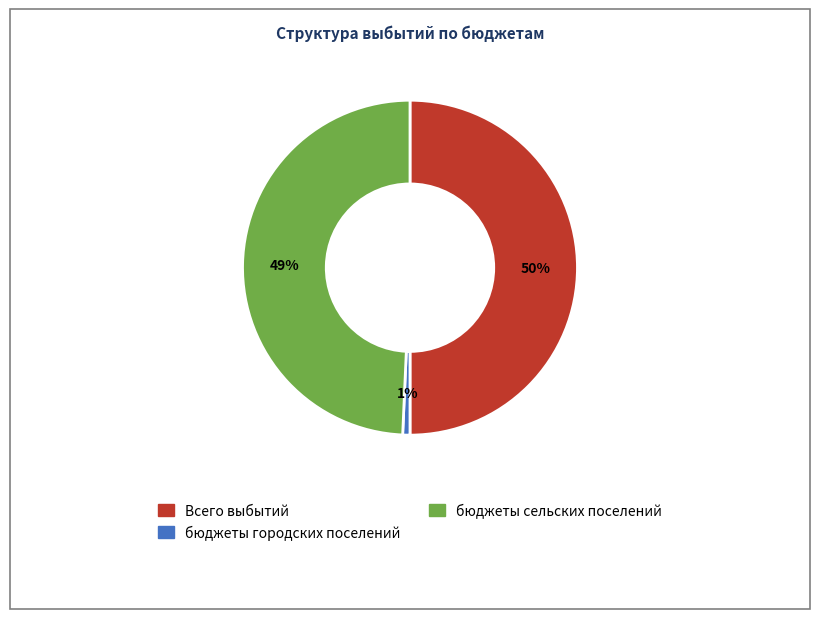

What is the ratio of the value at бюджеты сельских поселений to the value at Всего выбытий?

1.0